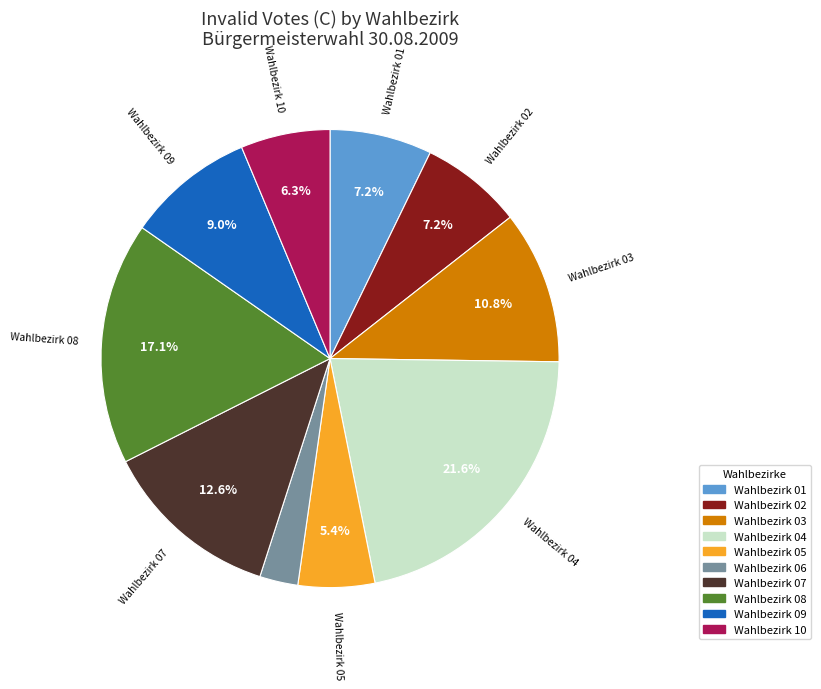

How many segments does this pie chart have?

10